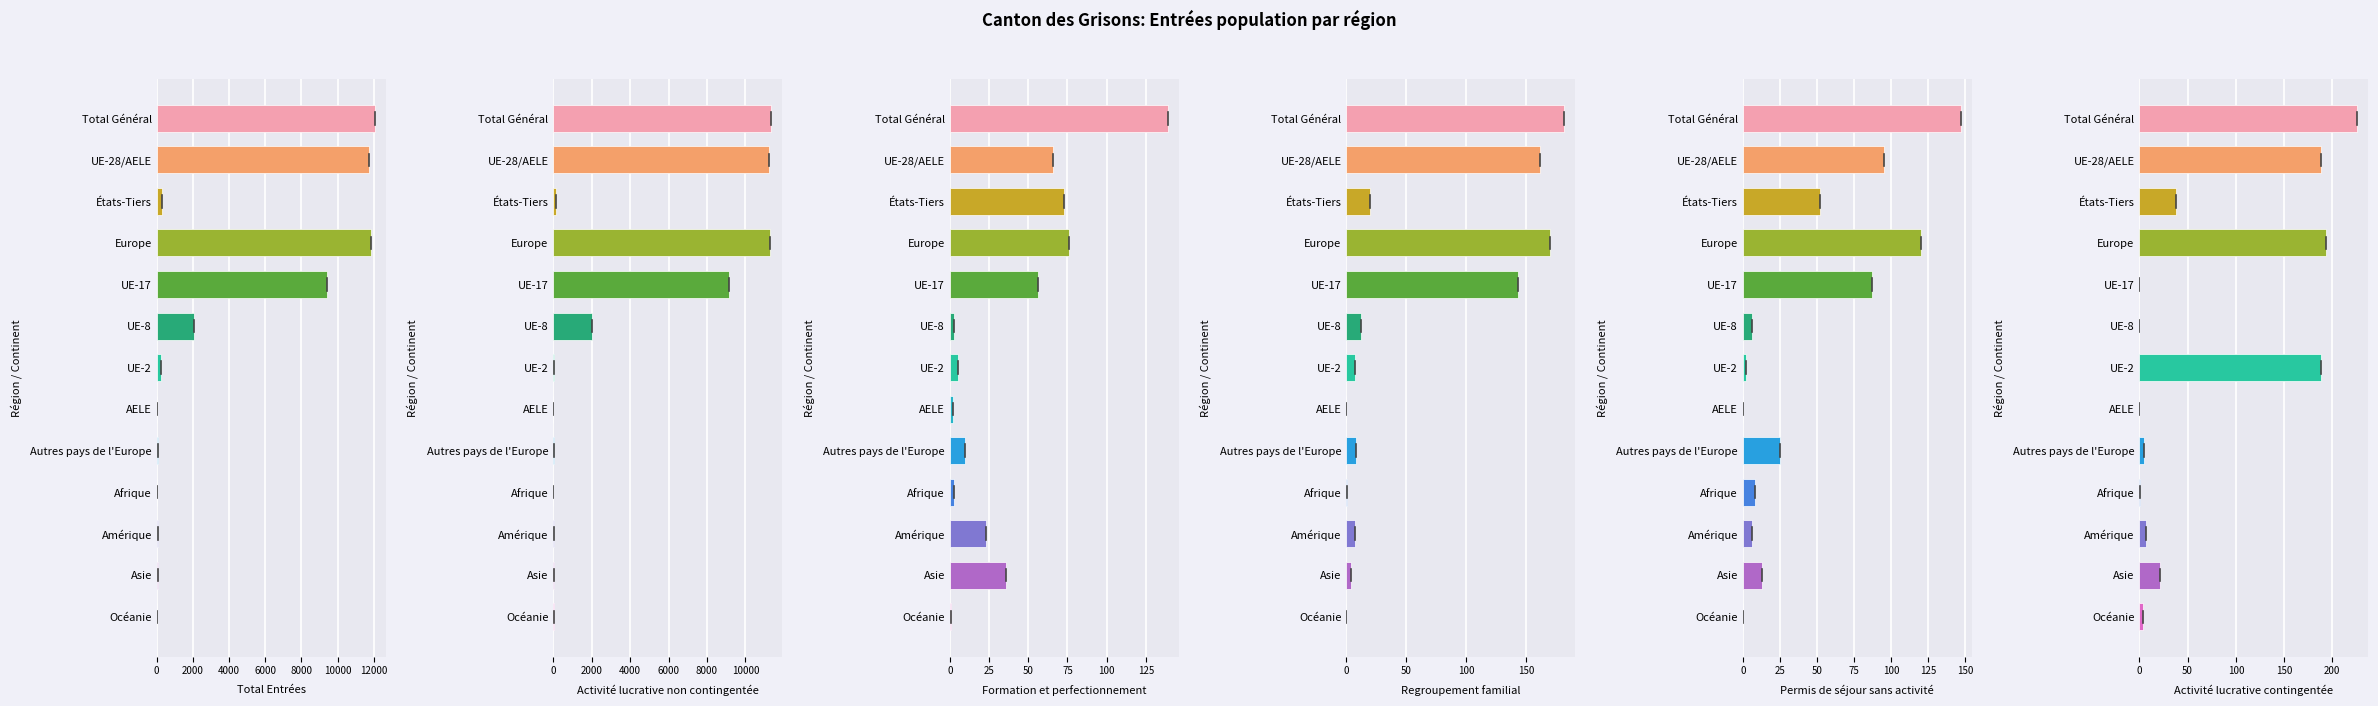

Reading left to right, list all the values displayed in this chart.

Total Entrées (col_1): 12054	11740	314	11833	9412	2058	259	11	93	19	87	96	19
Activité lucrative non contingentée (col_3): 11350	11228	122	11273	9125	2037	57	9	45	6	35	22	14
Formation et perfectionnement (col_5): 139	66	73	76	56	3	5	2	10	3	23	36	1
Regroupement familial (col_4): 182	162	20	170	143	12	7	0	8	1	7	4	0
Permis de séjour sans activité (col_6): 147	95	52	120	87	6	2	0	25	8	6	13	0
Activité lucrative contingentée (col_2): 226	188	38	193	0	0	188	0	5	1	7	21	4